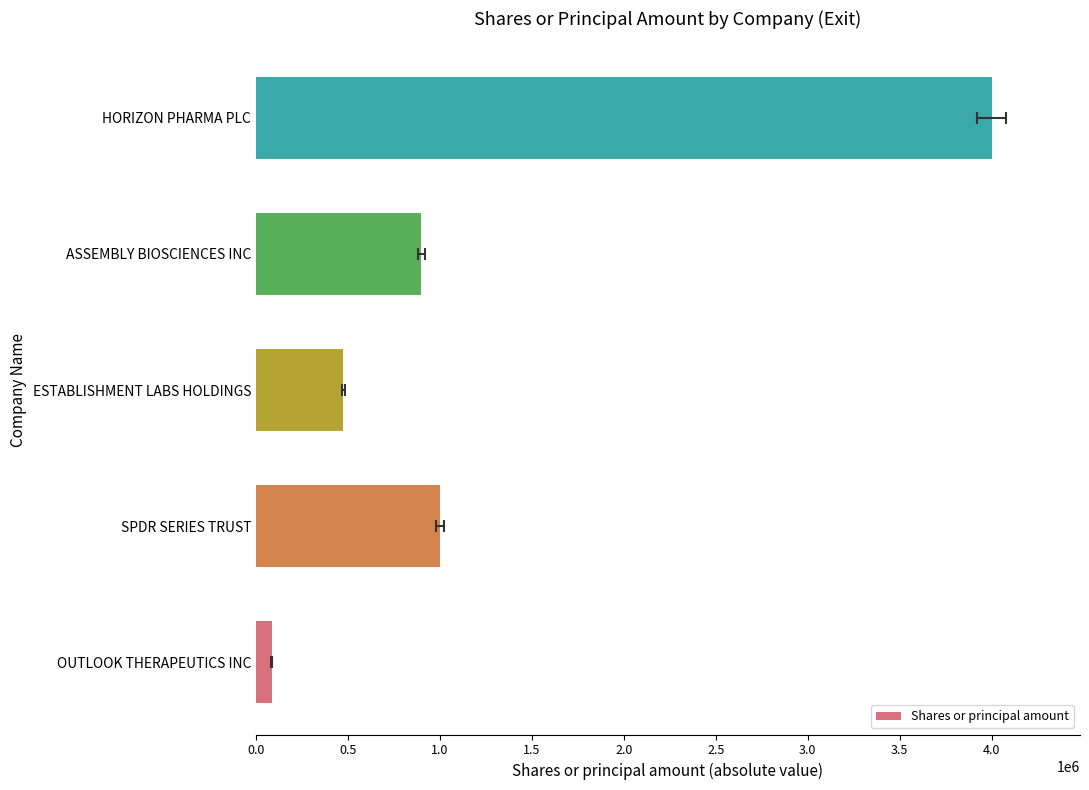

What is the change in value from OUTLOOK THERAPEUTICS INC to SPDR SERIES TRUST?

+915001